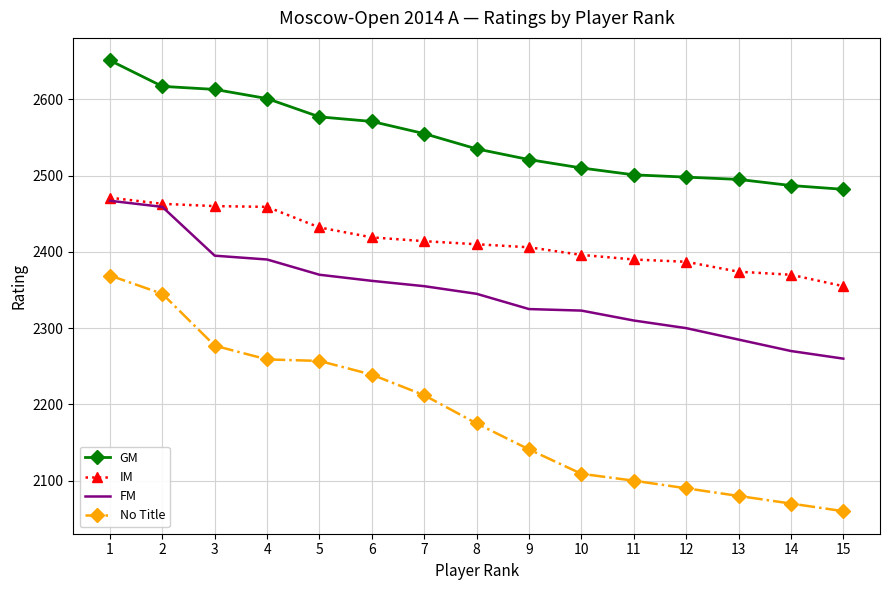

The No Title series shows 3641 at 9. True or false?

False